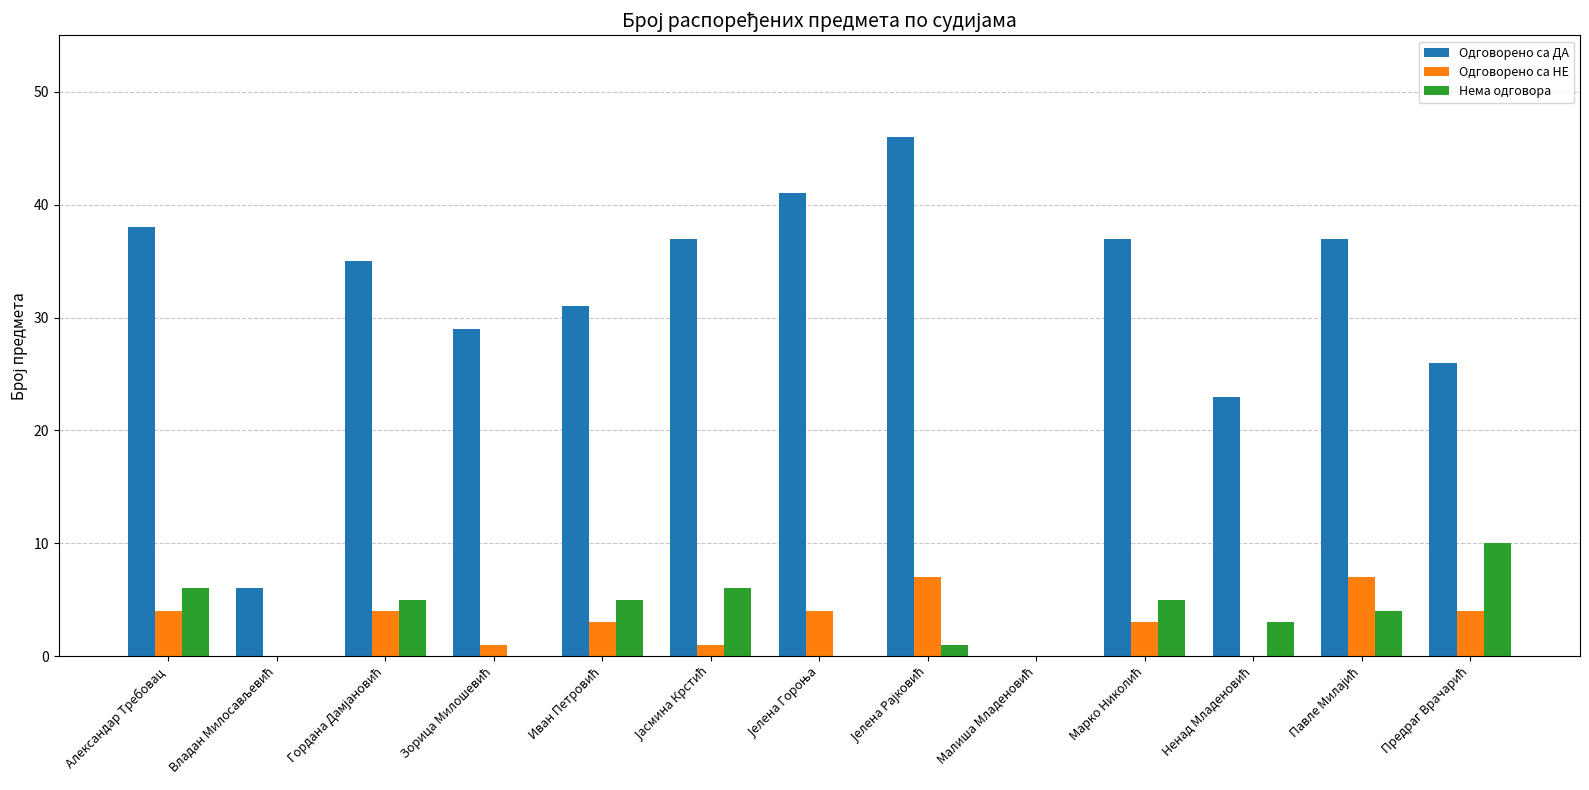

The Нема одговора series shows 6 at Александар Требовац. True or false?

True